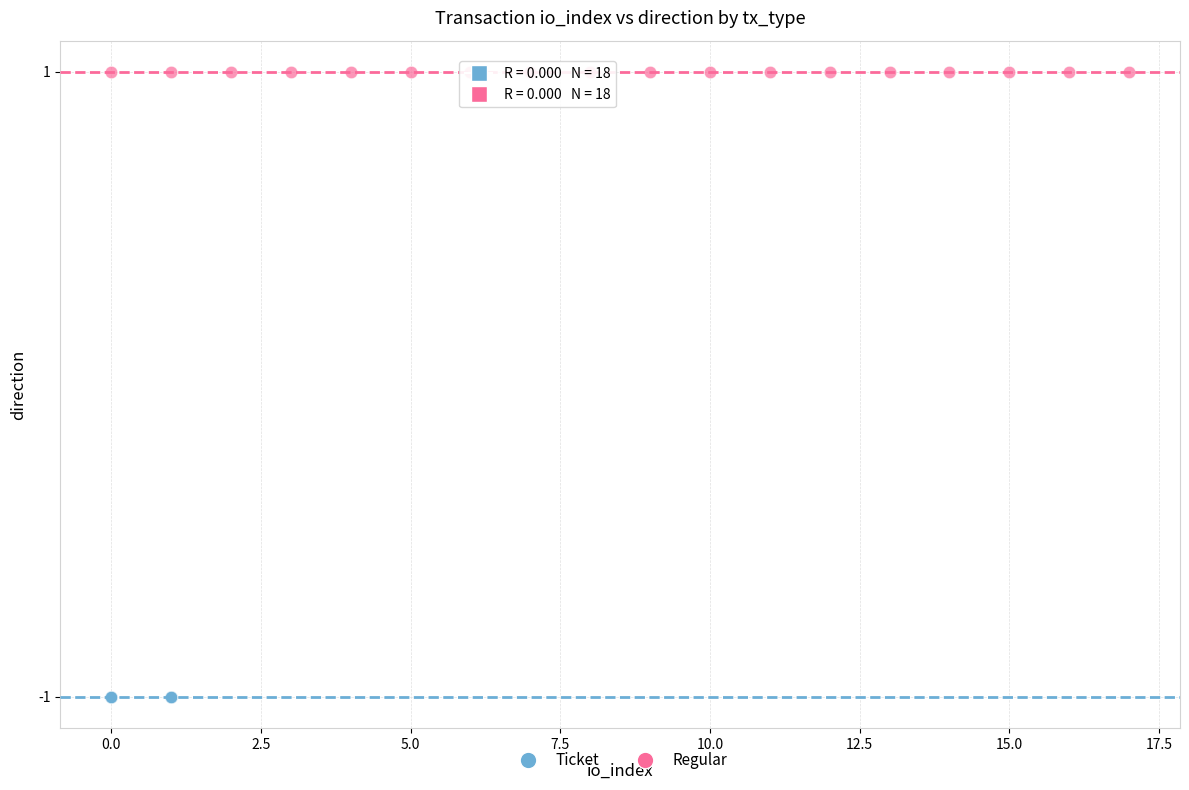

Which series contains the highest Y value?

Regular